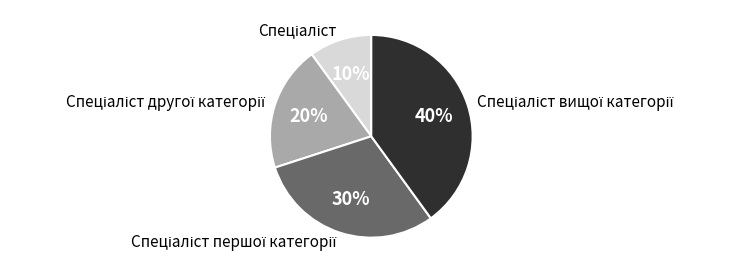

Is there any slice that represents more than half of the pie?

No